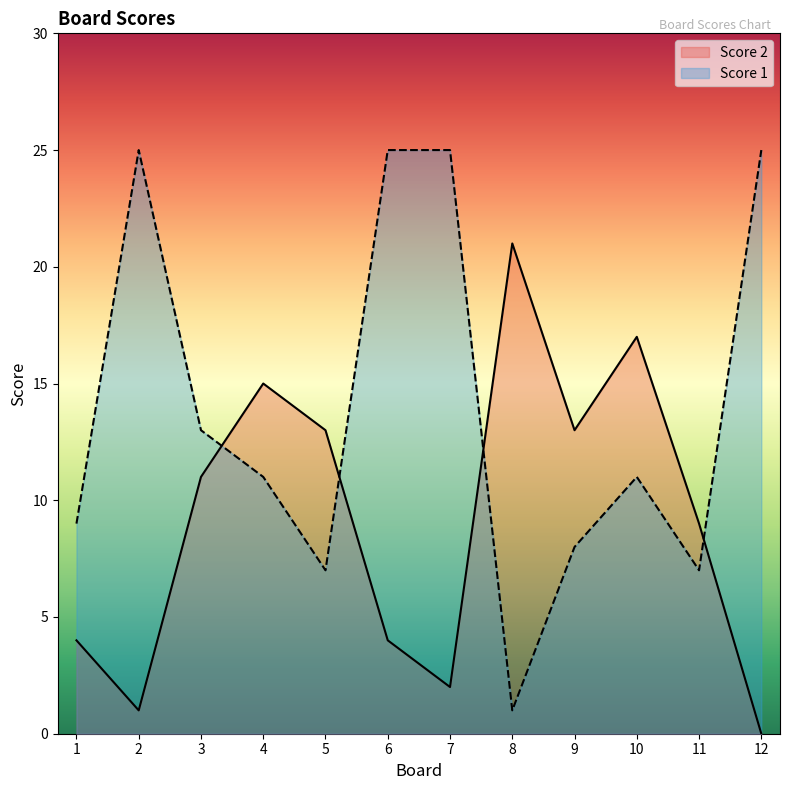

How many data points in Score 2 are above 11?

5